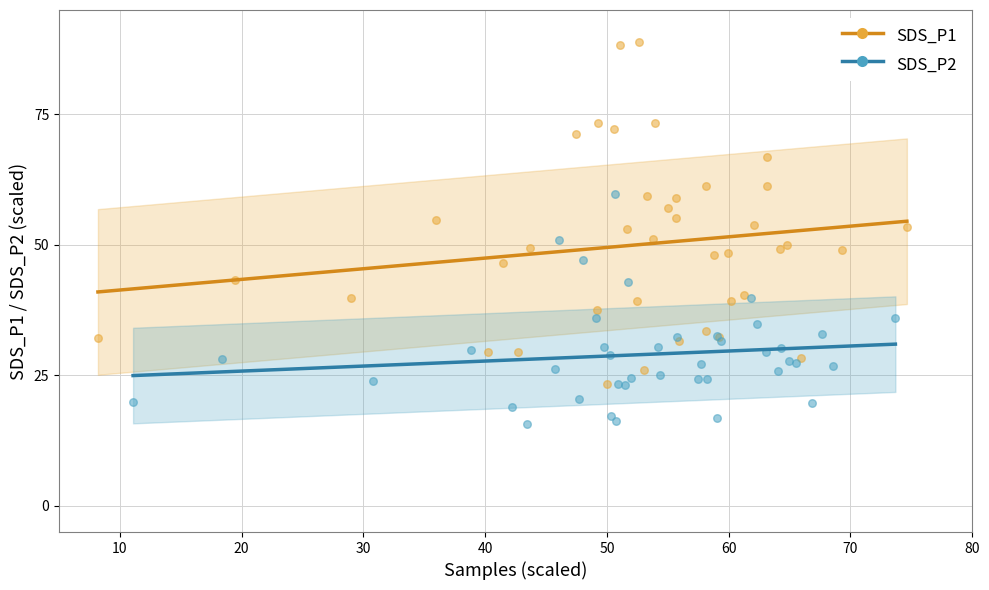

Which series reaches the maximum Y coordinate?

SDS_P1